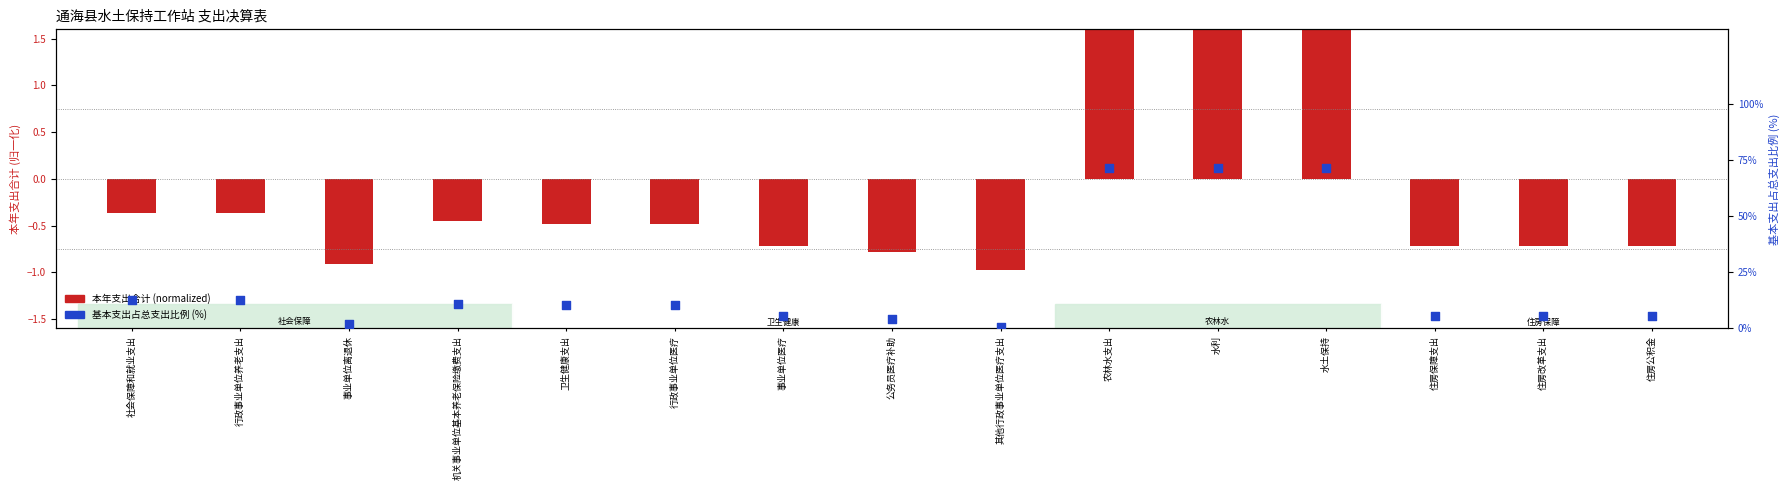

At which category is the sum across all series the highest?

农林水支出